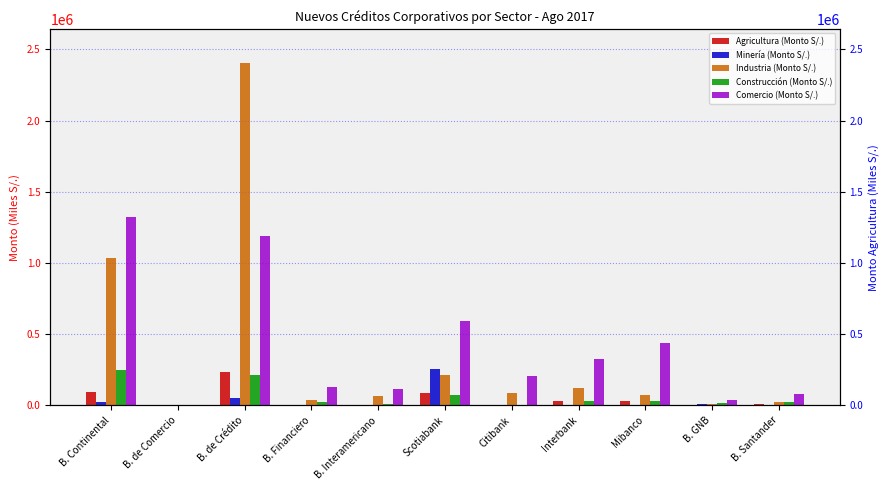

True or false: Industria (Monto S/.) has a value of 1038341.0 at B. Continental.

True